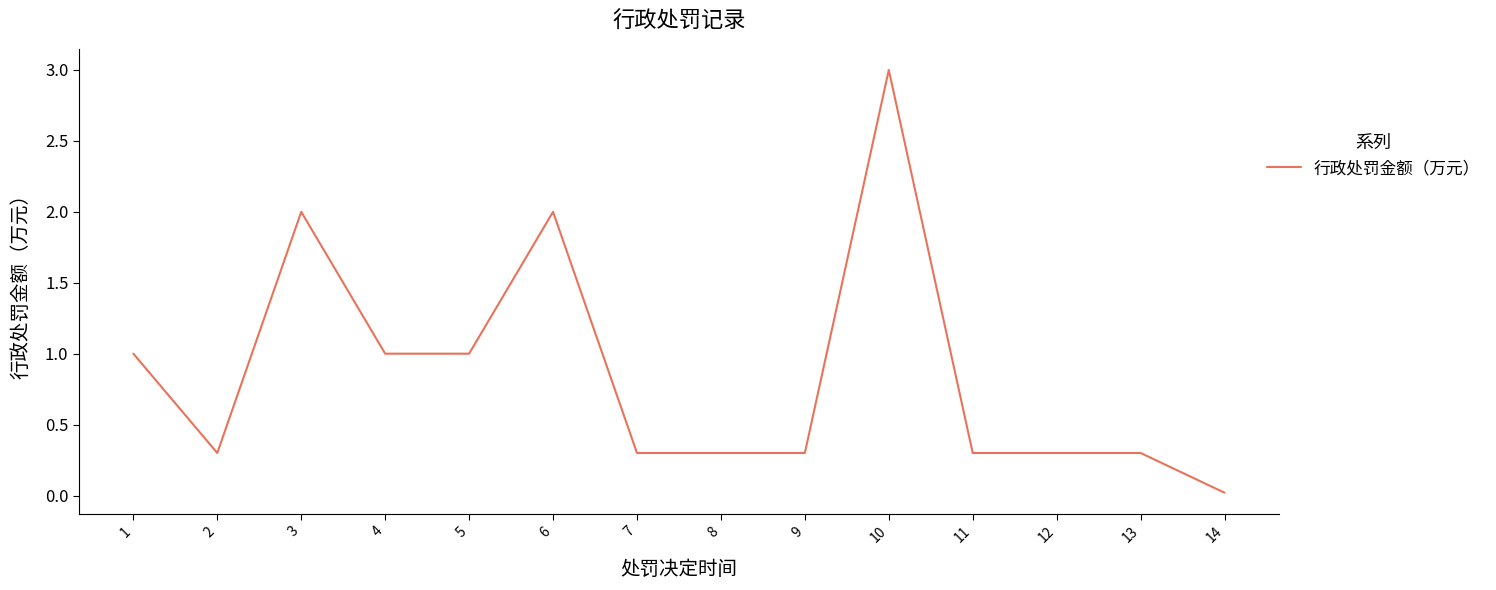

Is it true that the value at 2 is 0.3?

True